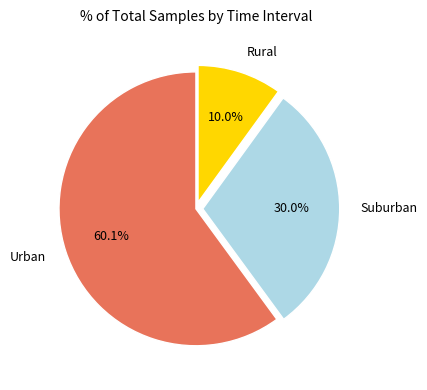

How many segments does this pie chart have?

3